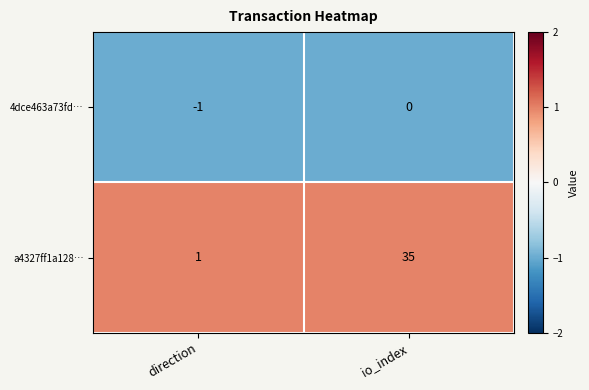

How many categories are shown in the chart?

2